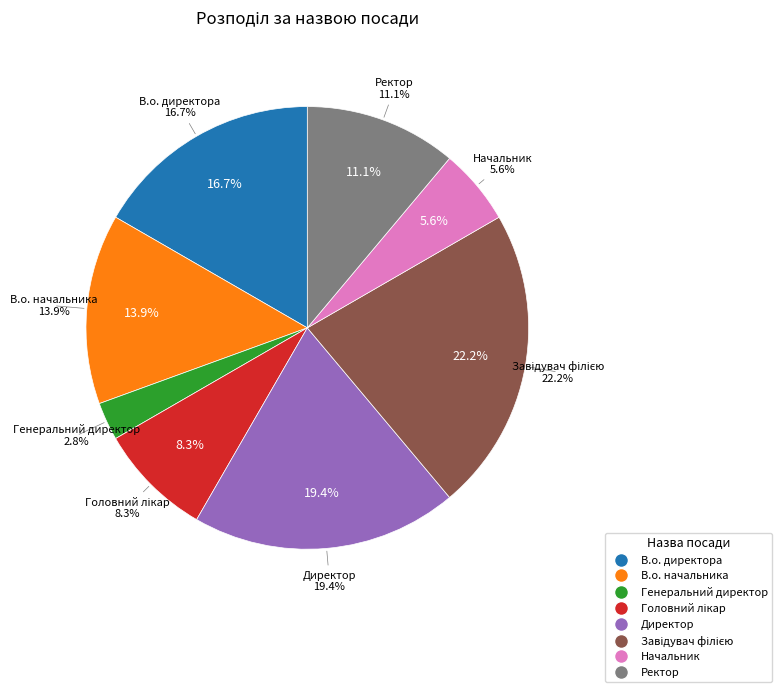

To the nearest percent, what percentage of the pie is Головний лікар?

8%